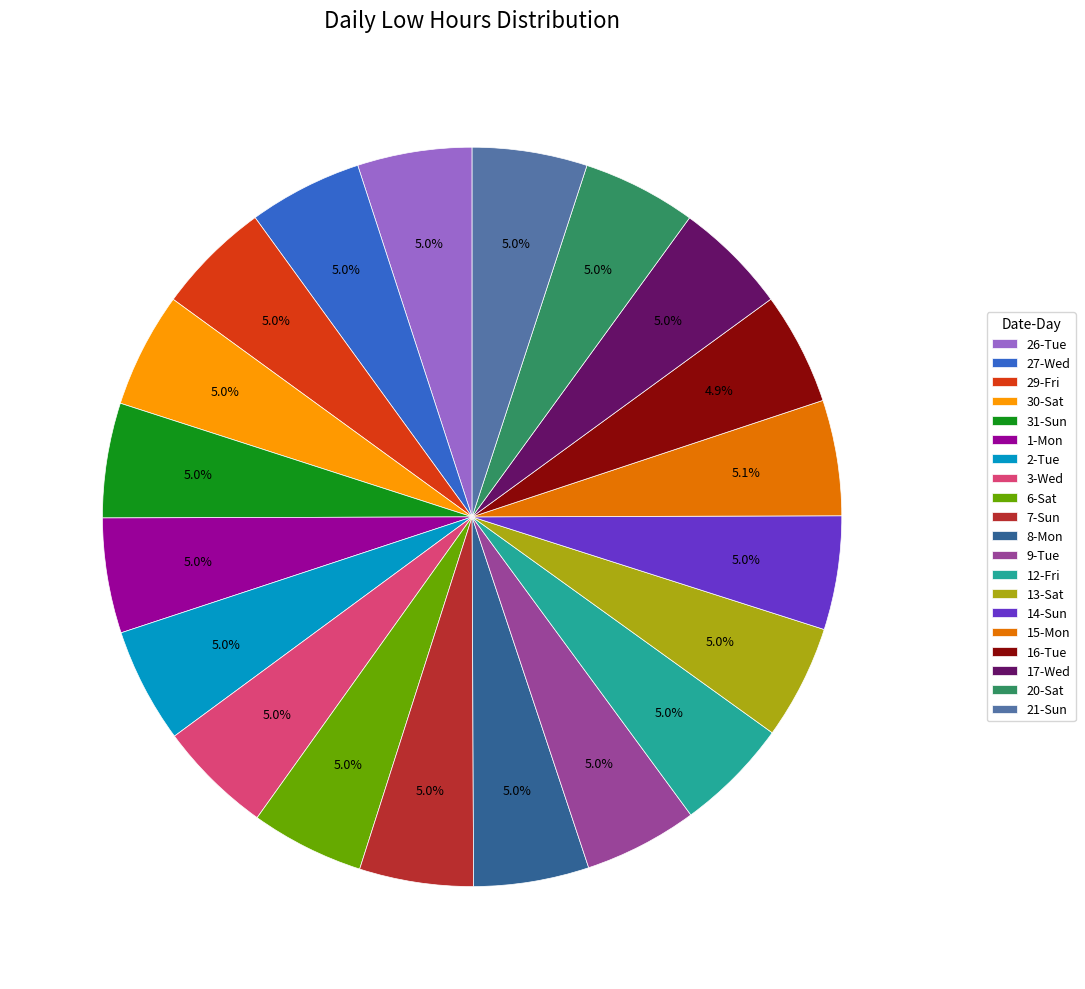

To the nearest percent, what is the average slice percentage?

5%